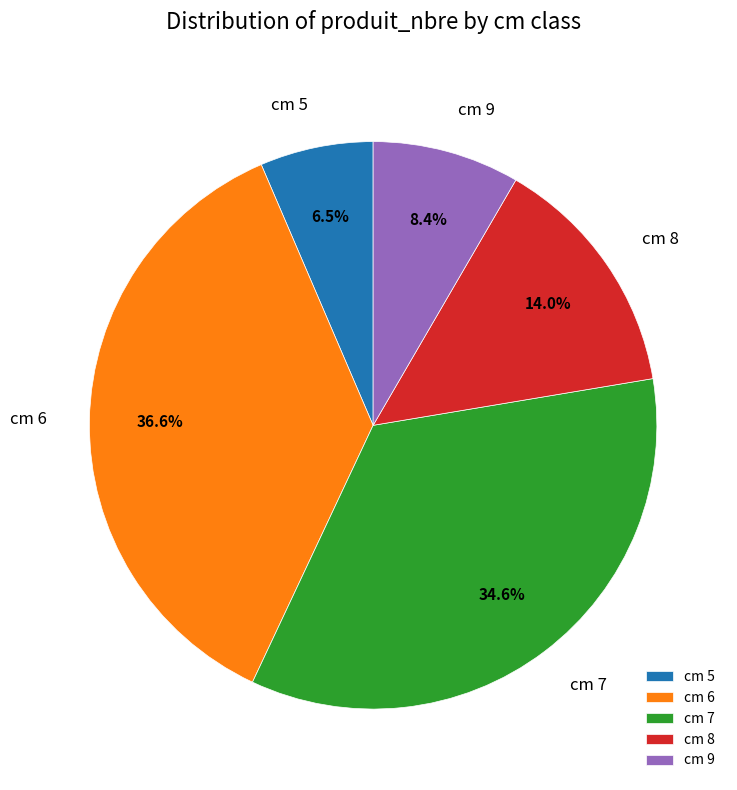

Do cm 7 and cm 8 together represent more than half of the pie?

No